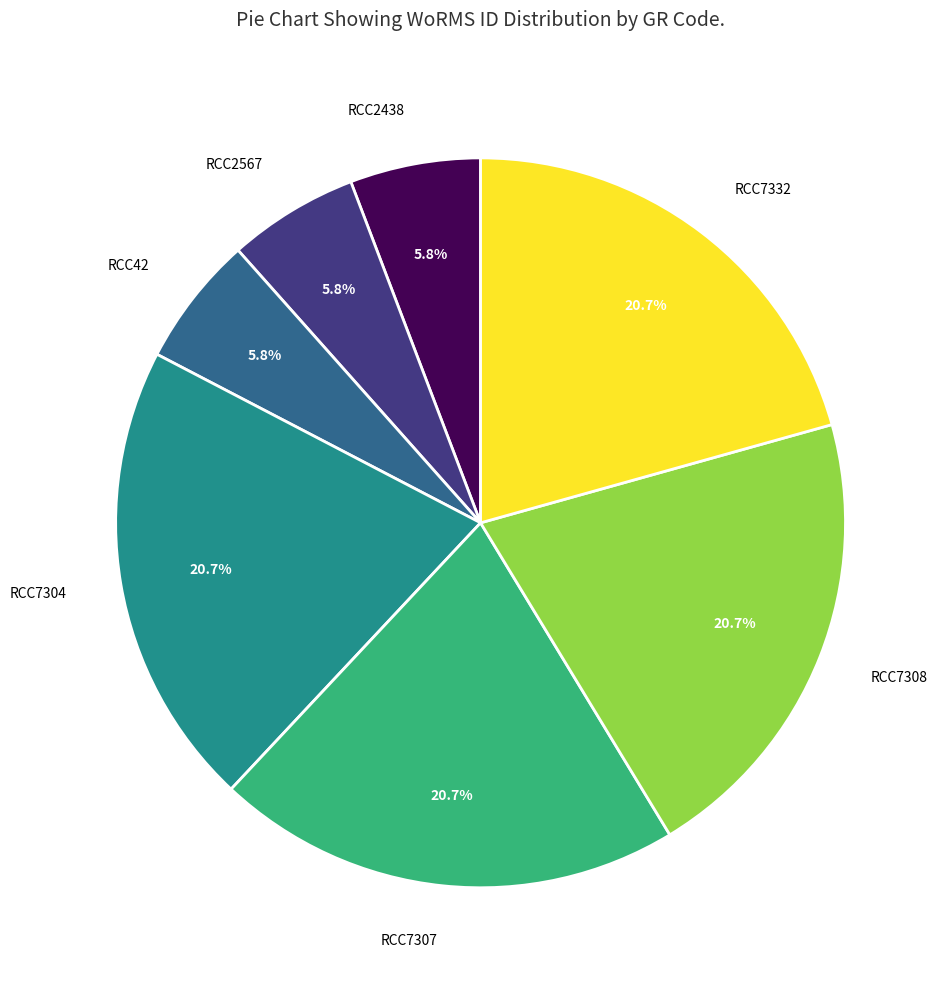

Is there a majority slice in this chart?

No